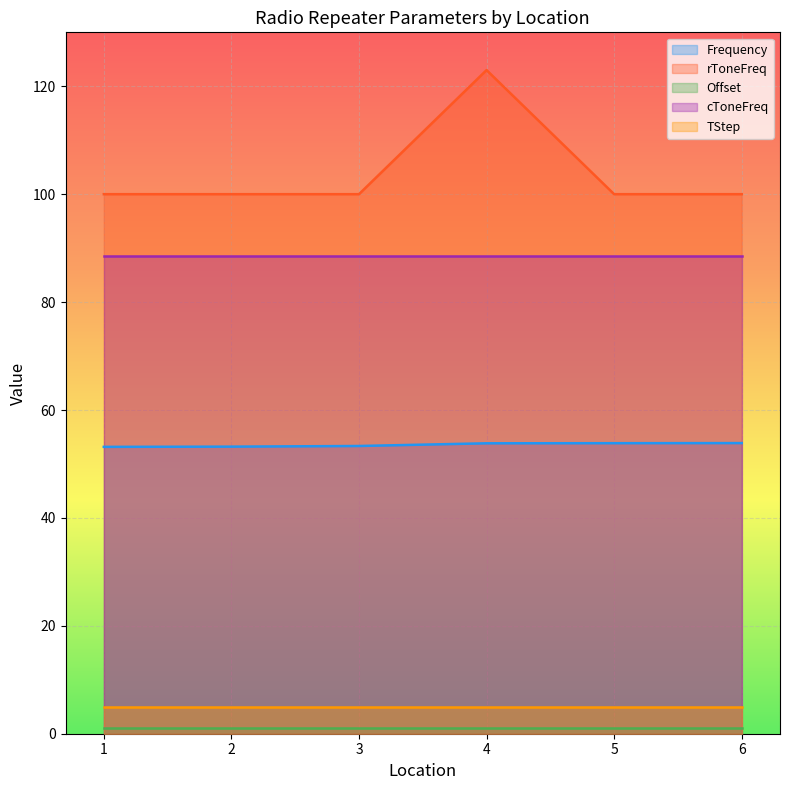

What is the sum of all Frequency values?

321.3